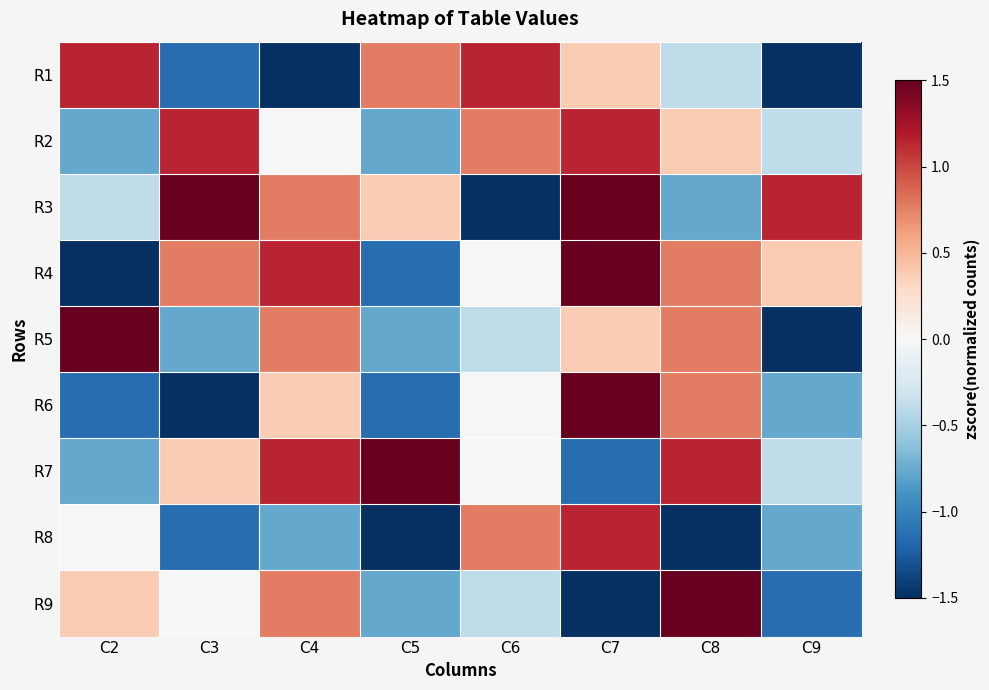

Between C3 and C6, which is larger?

C6